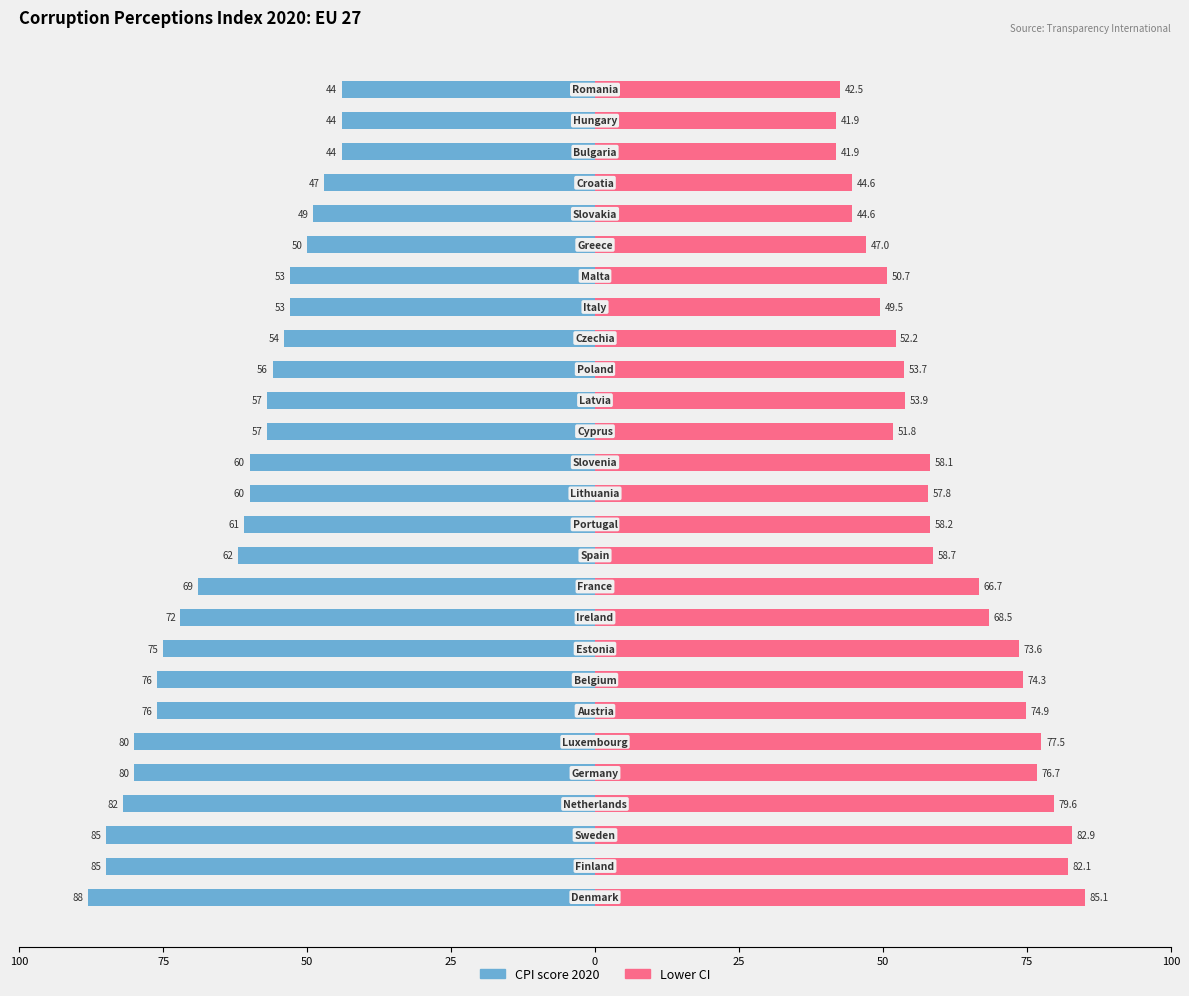

The value of Lower CI at 17 is 53.7. True or false?

True